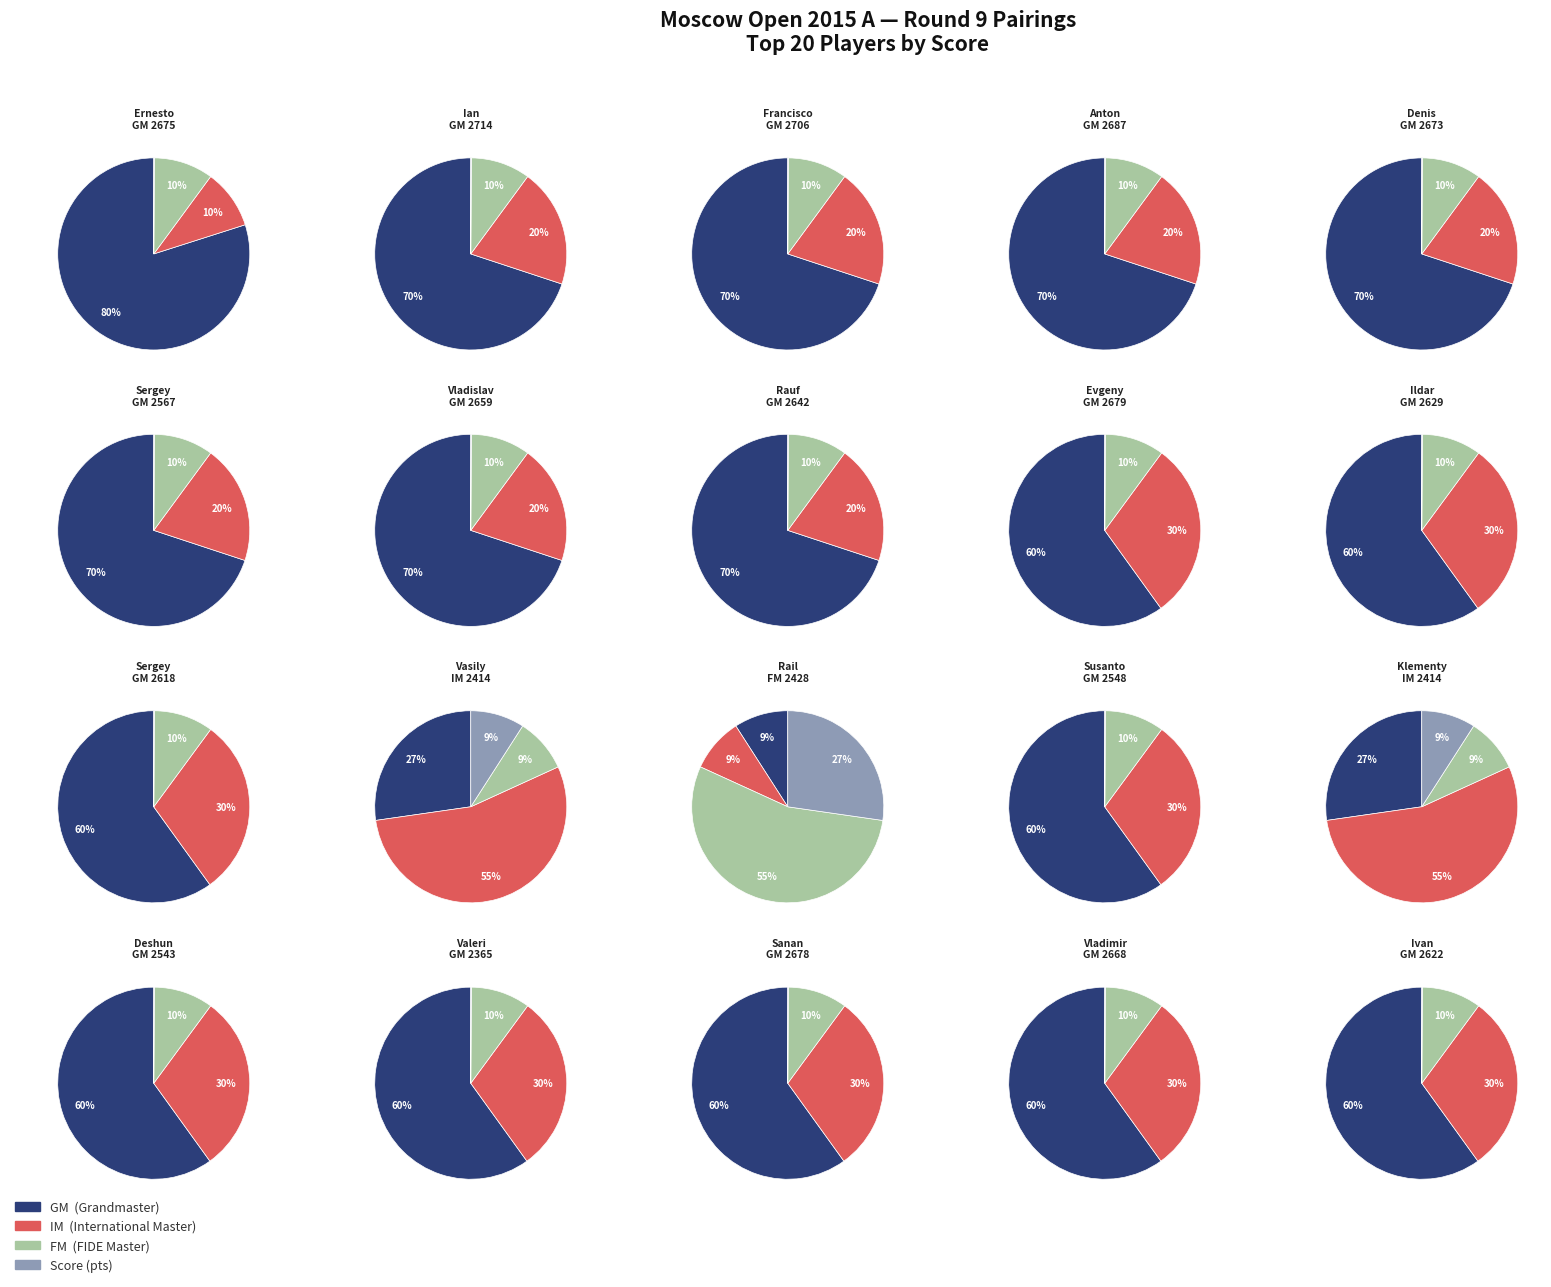

Which series has the largest range (max minus min)?

GM